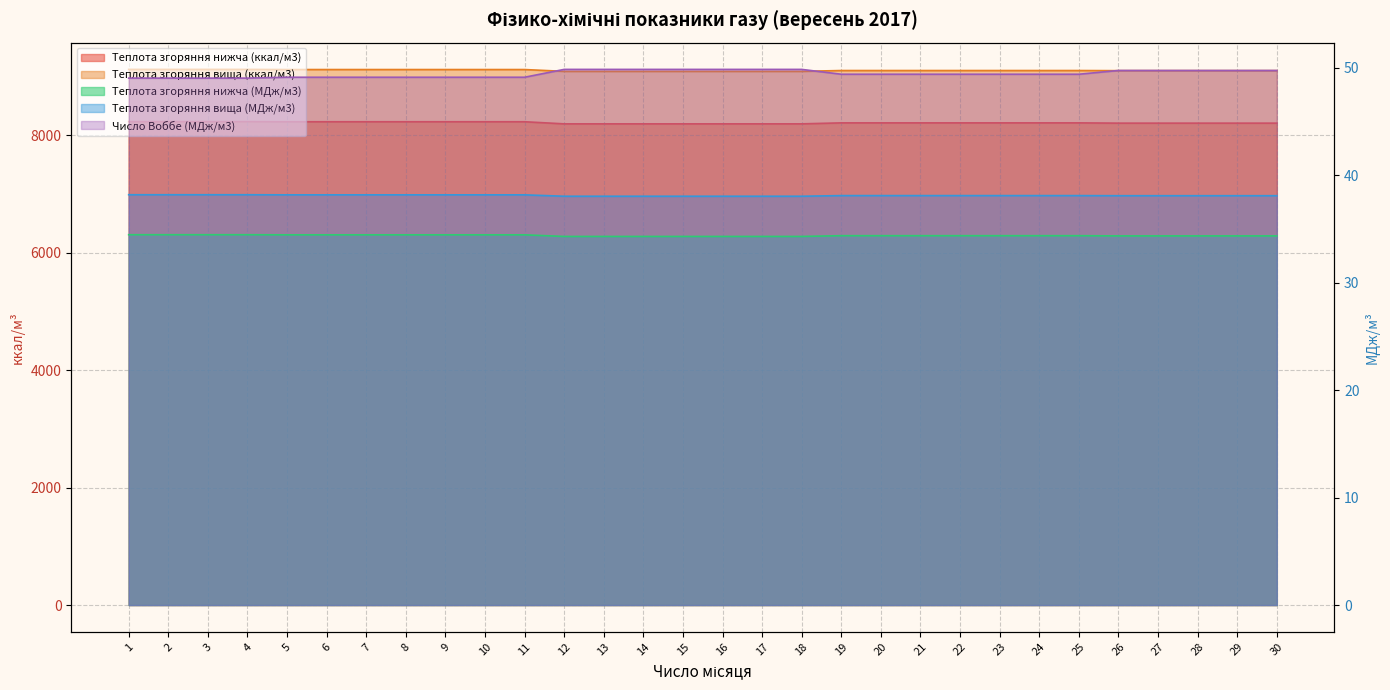

Where does the Теплота згоряння нижча (ккал/м3) series first go above 8206?

1